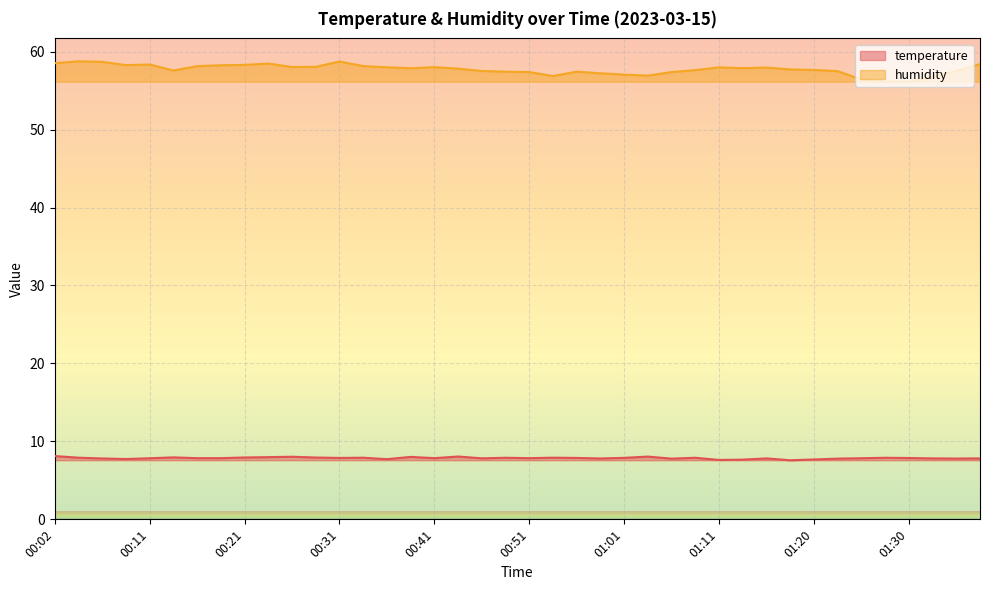

What position from the left is 00:04?

2